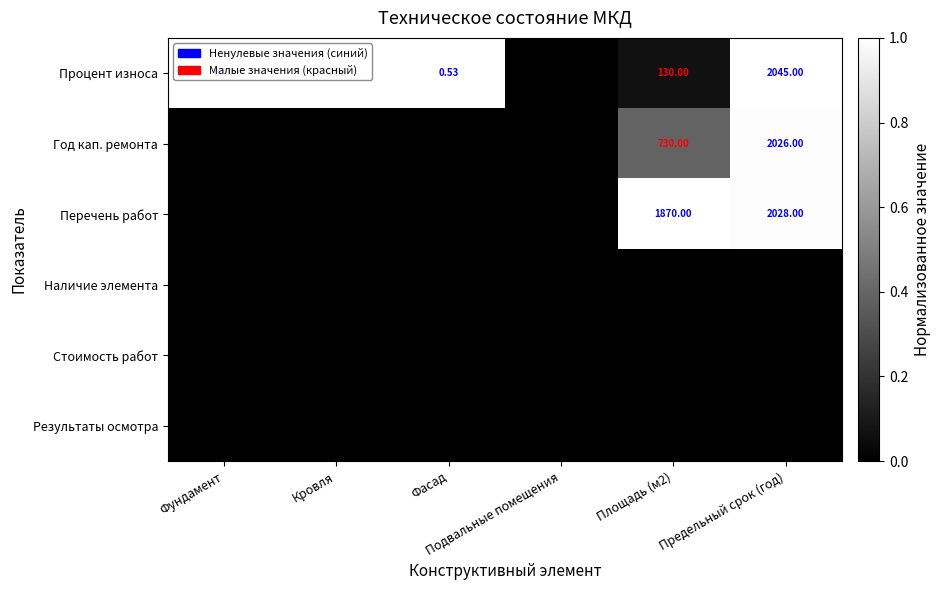

List the labels in order of Перечень работ value, smallest first.

Фундамент, Кровля, Фасад, Подвальные помещения, Предельный срок (год), Площадь (м2)